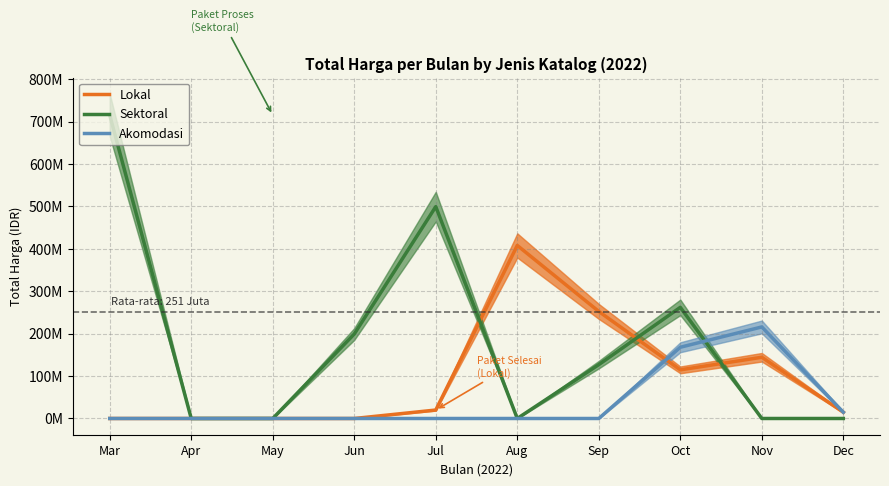

What is the sum of the Lokal values at Nov and Apr?

144398000